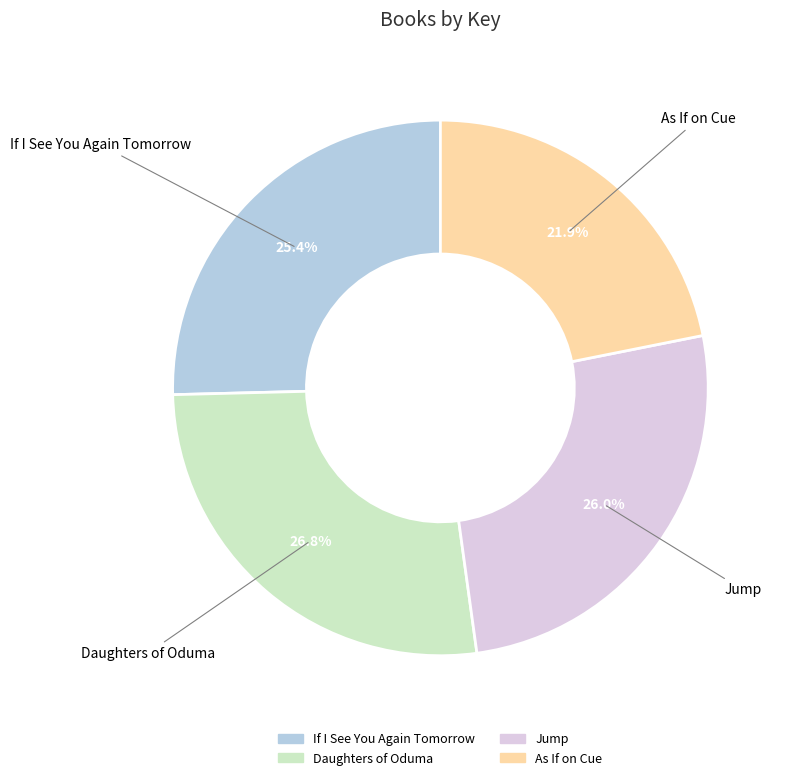

To the nearest percent, what percentage of the pie is Jump?

26%